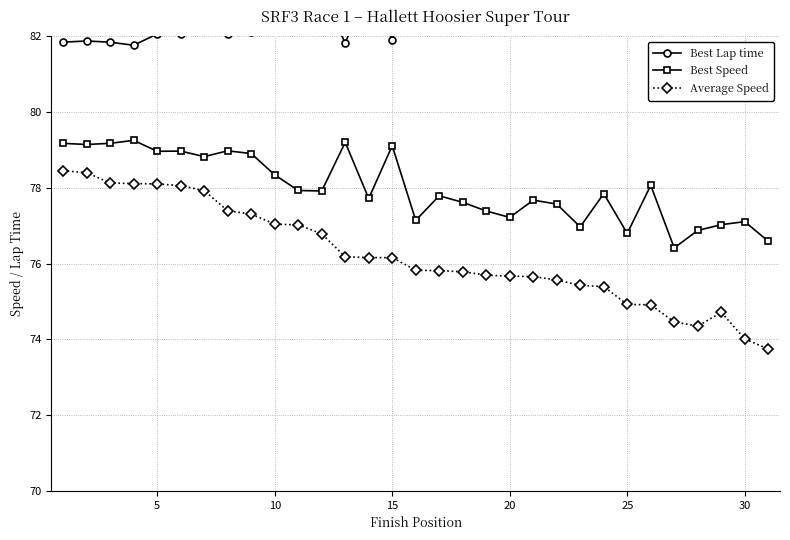

What is the average value of the Average Speed series?

76.2